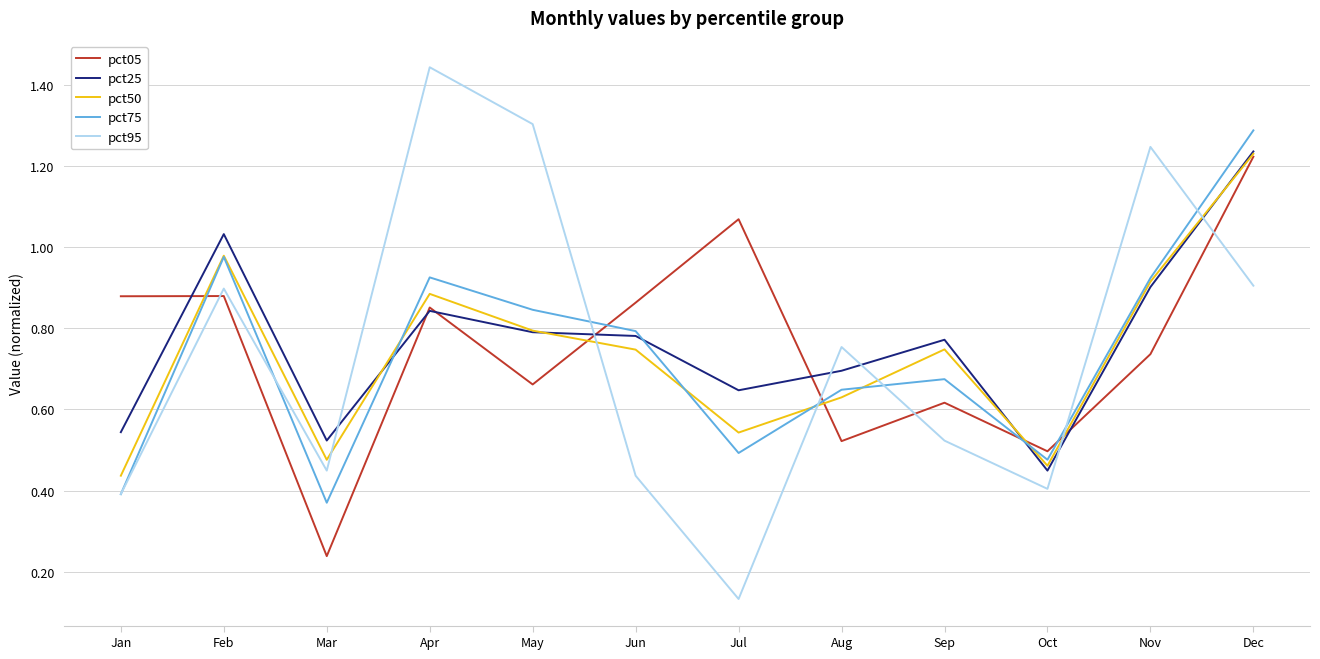

The value of pct75 at Aug is 0.1. True or false?

False